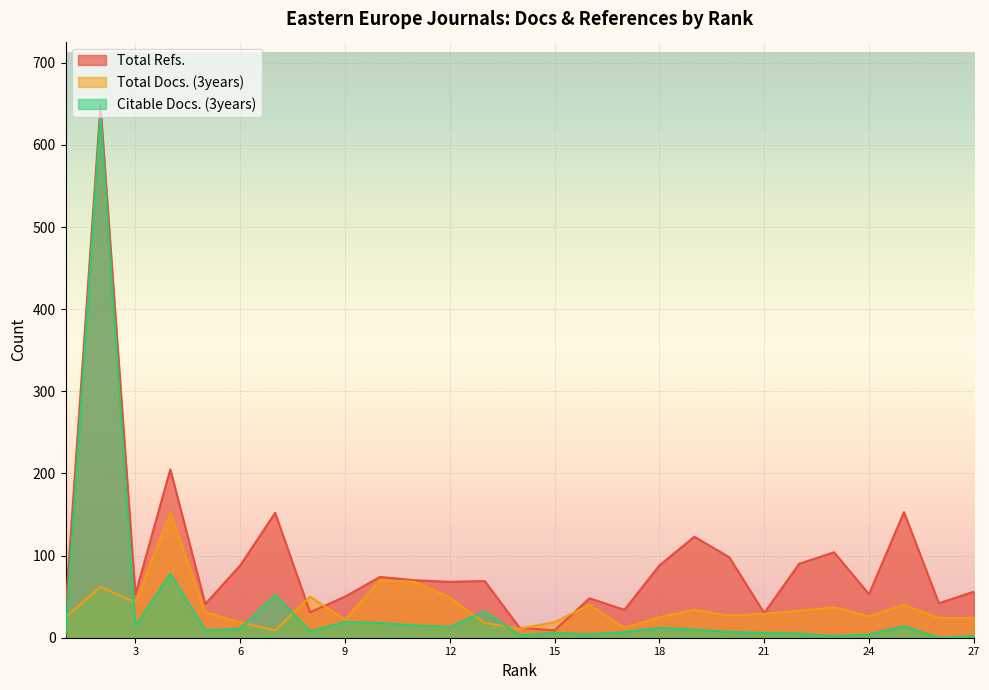

The Citable Docs. (3years) series shows 0 at 26. True or false?

True